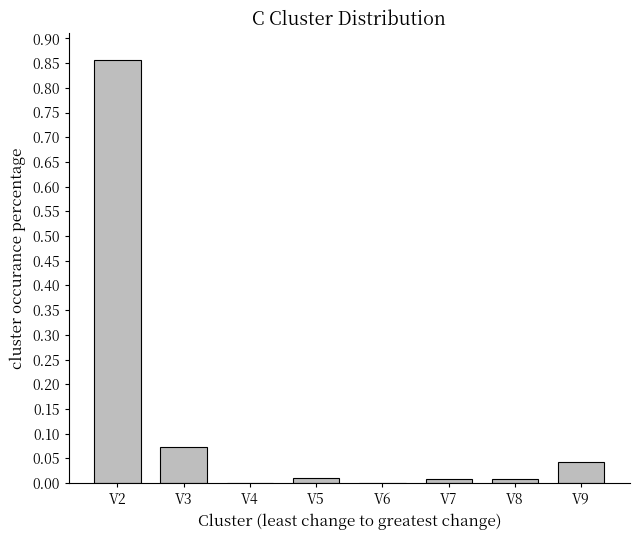

Which has a higher value, V3 or V2?

V2